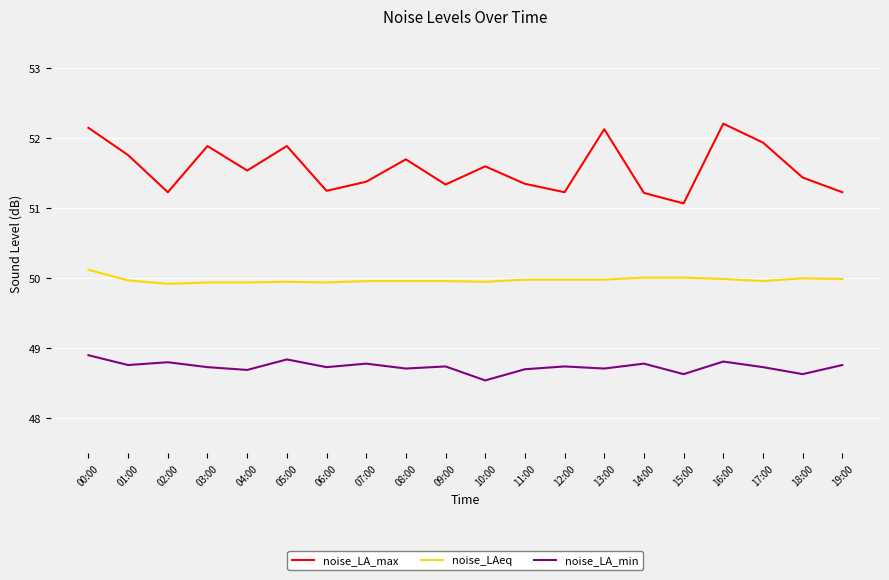

Rank the series by their average value, from lowest to highest.

noise_LA_min, noise_LAeq, noise_LA_max